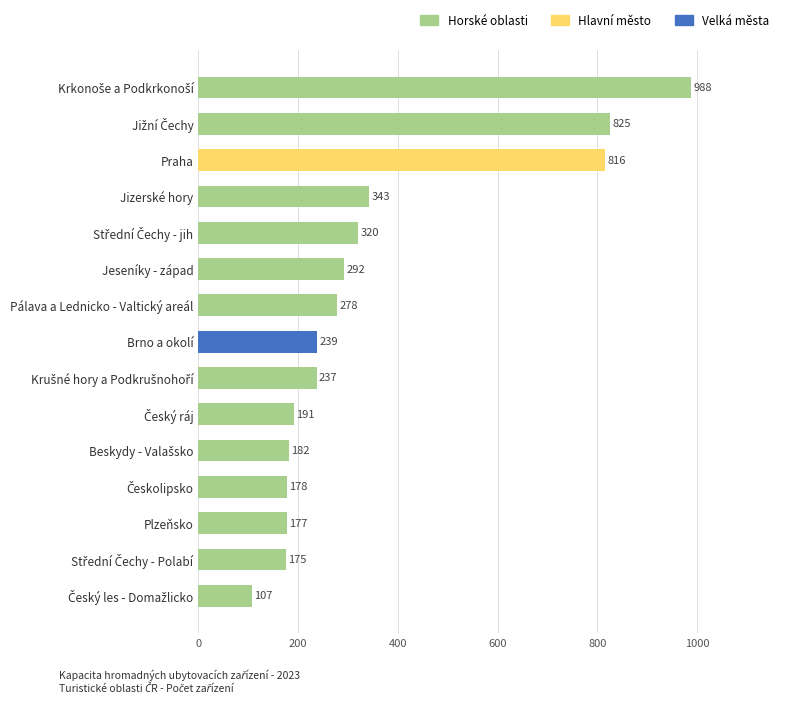

Reading top to bottom, list all the values displayed in this chart.

988	825	816	343	320	292	278	239	237	191	182	178	177	175	107